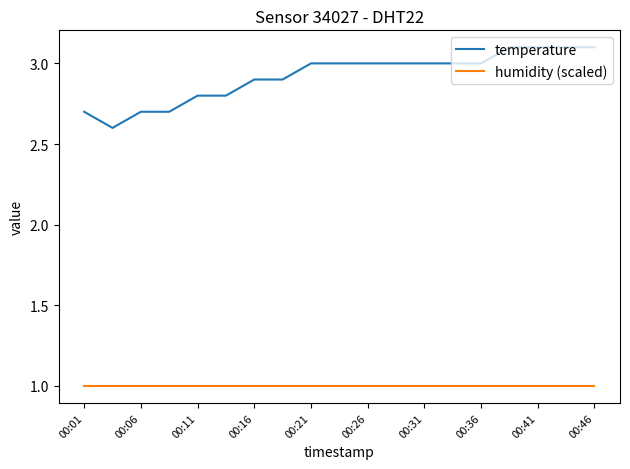

What is the lowest value of the humidity (scaled) series?

1.0